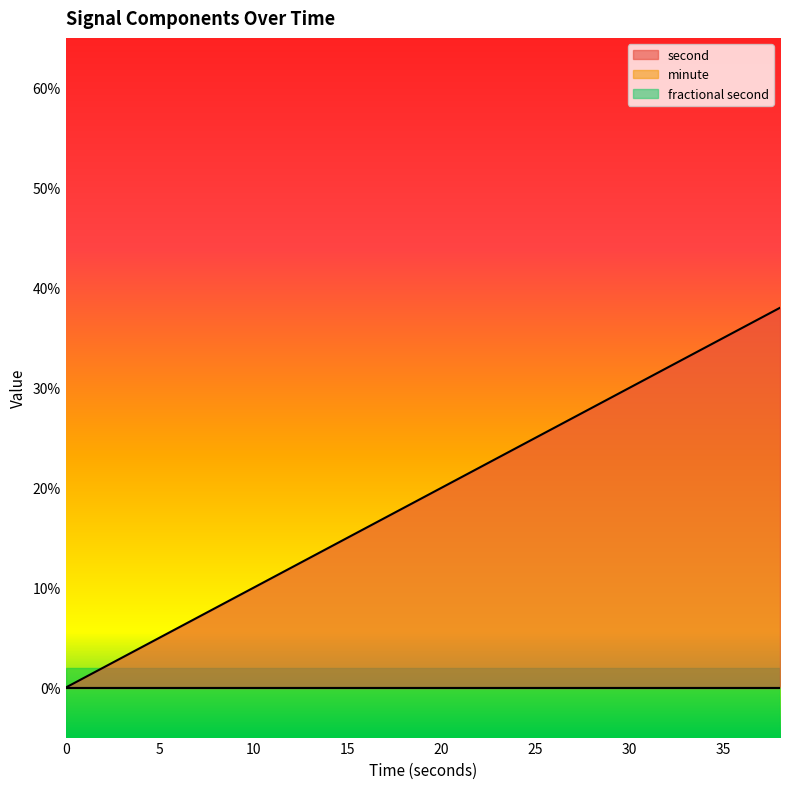

List the series in order of their peak value, highest first.

second, minute, fractional second